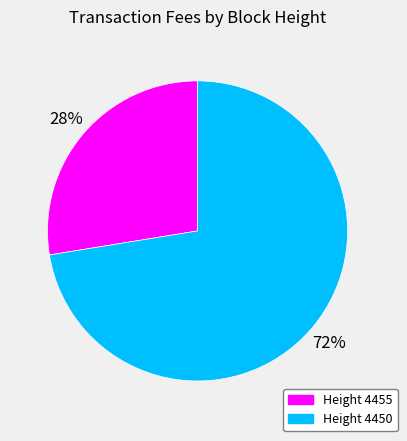

Does any single category account for the majority?

Yes